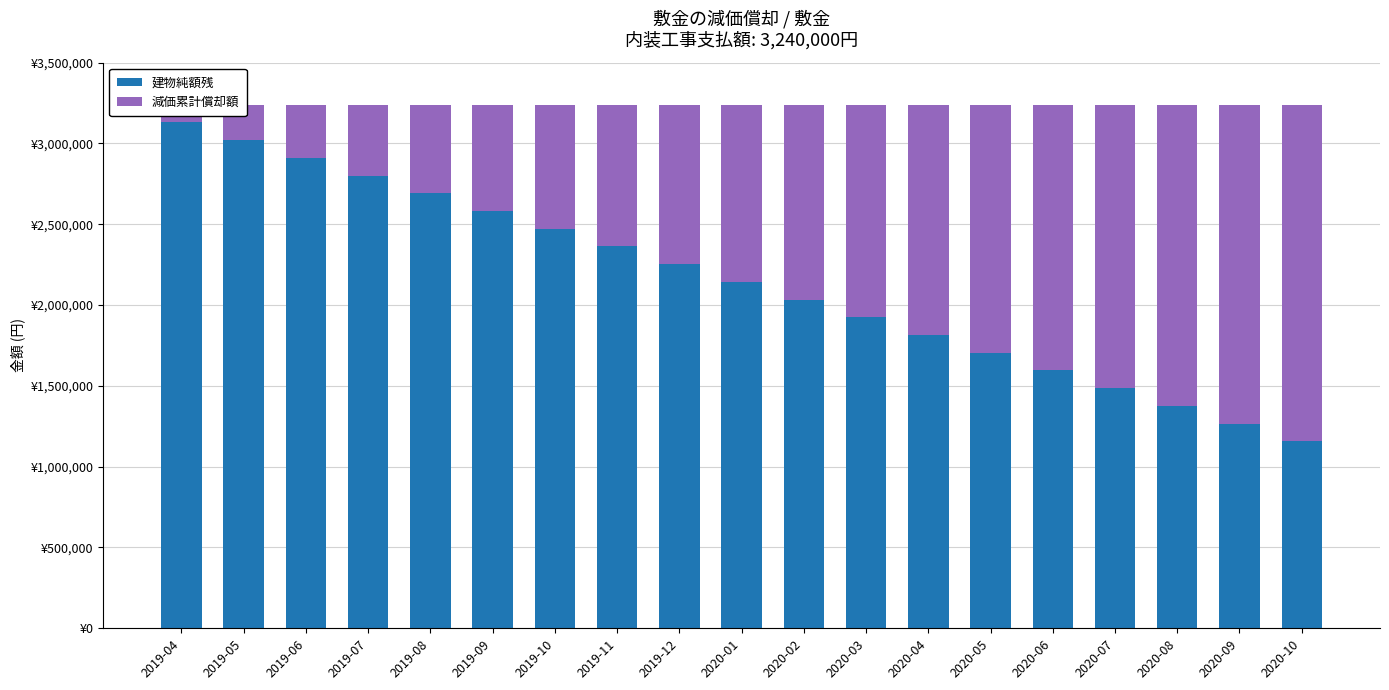

Which category has the lowest value in the 減価累計償却額 series?

2019-04